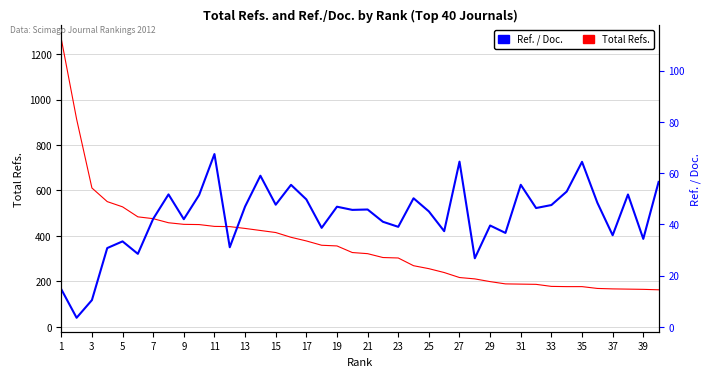

What is the spread (max minus min) of values at 27?

240.9